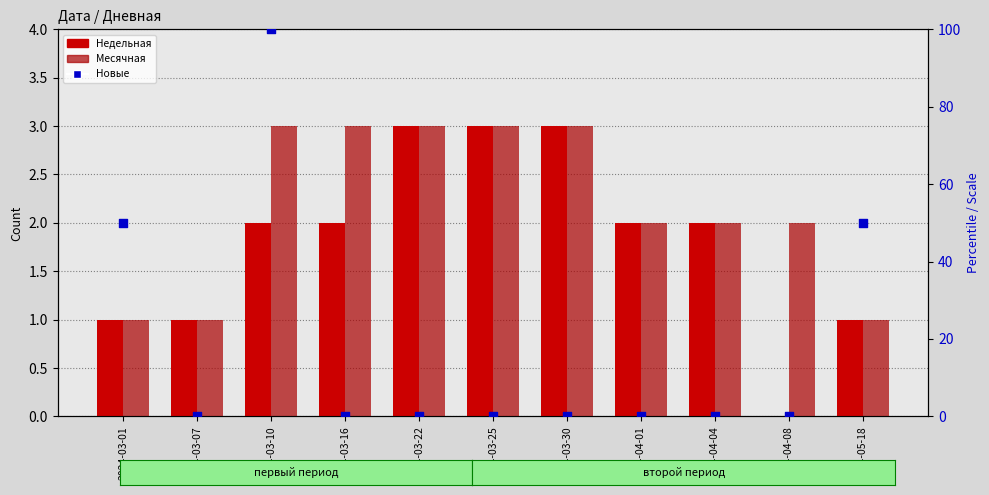

What is the total value across all series at 2024-03-22?

6